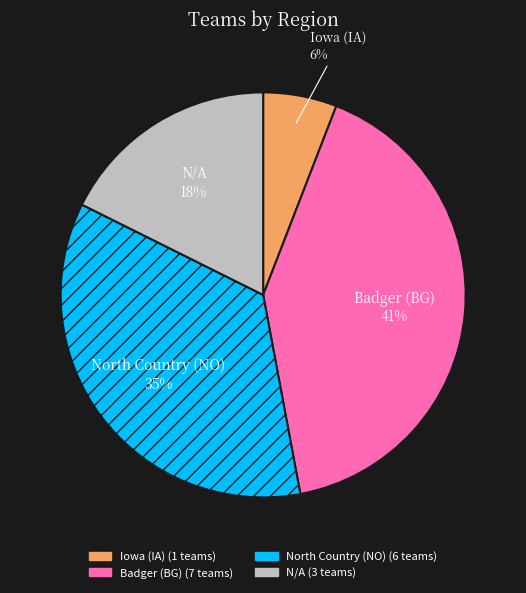

To the nearest percent, what is the difference between the Badger (BG) and North Country (NO) slice percentages?

6%